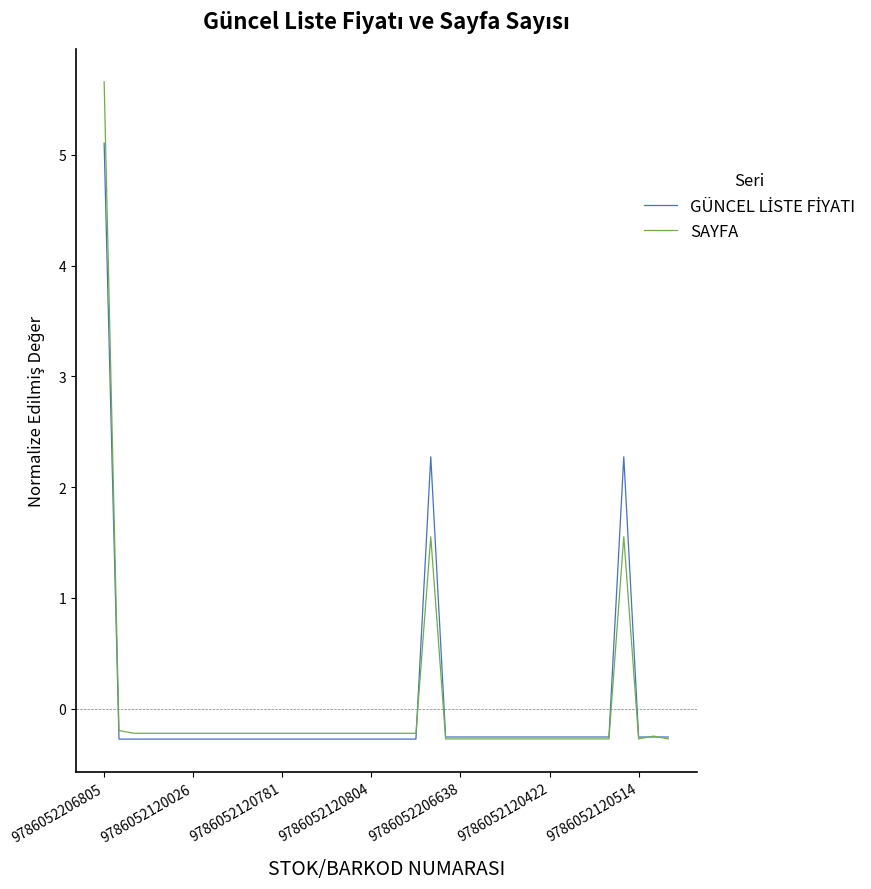

Does the chart have visible grid lines?

No